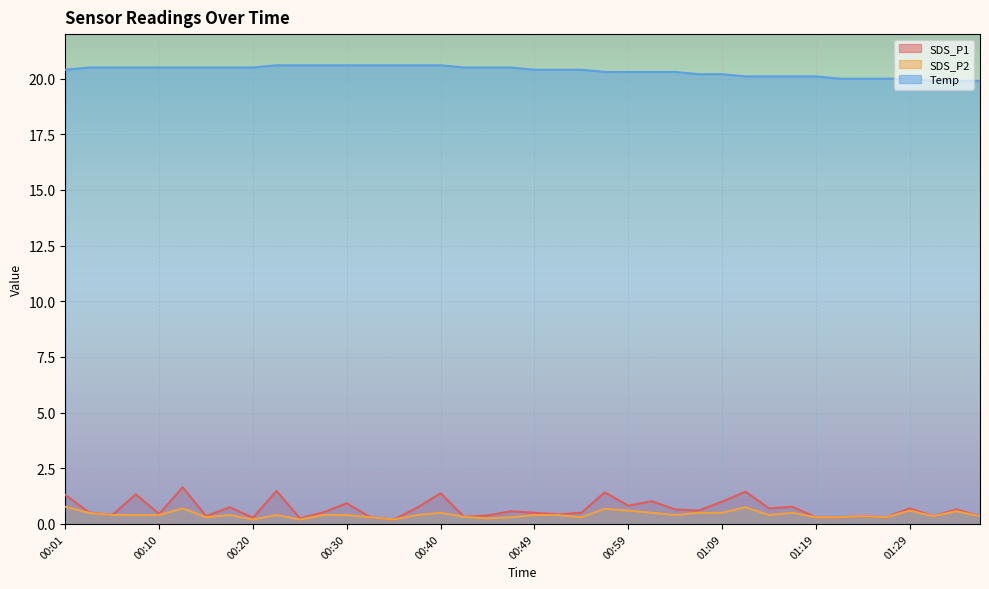

What is the sum of all Temp values?

813.6